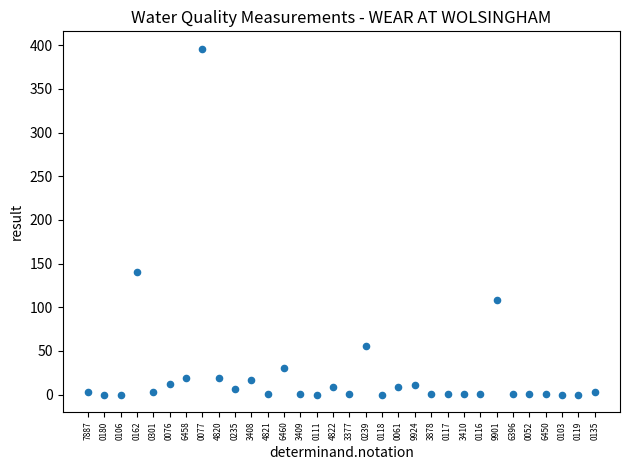

What is the range of Y values (max minus min)?

396.0